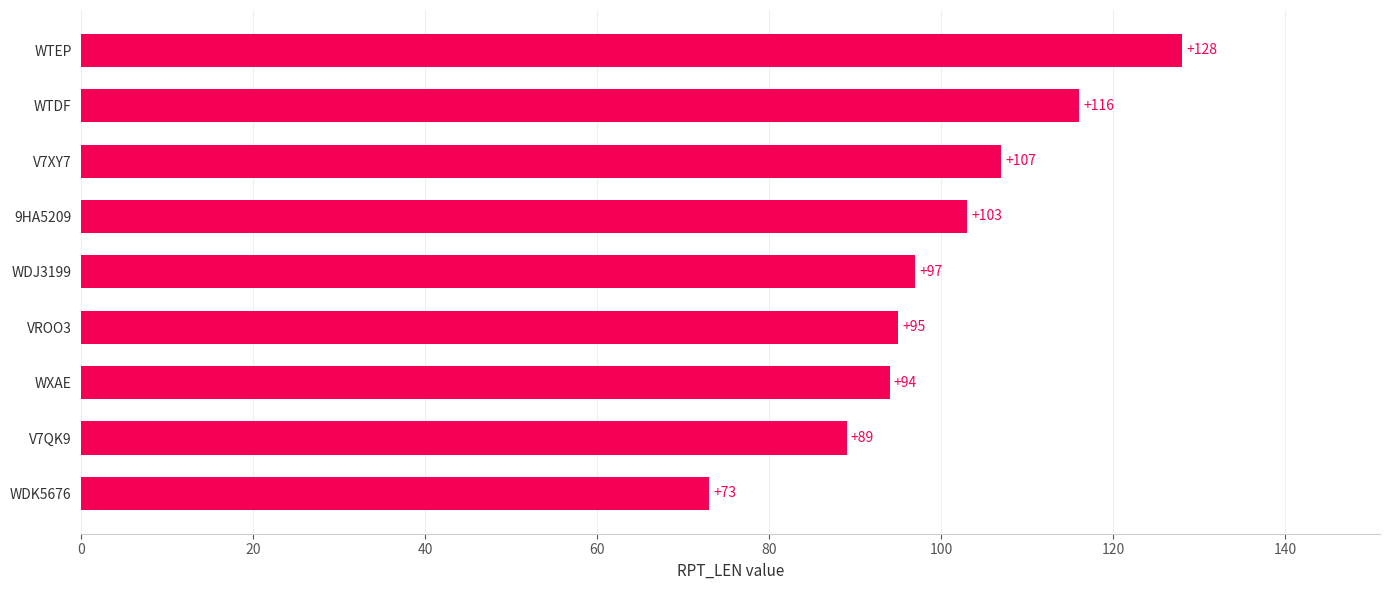

Approximately how many times larger is the value at VROO3 compared to V7QK9?

1.1